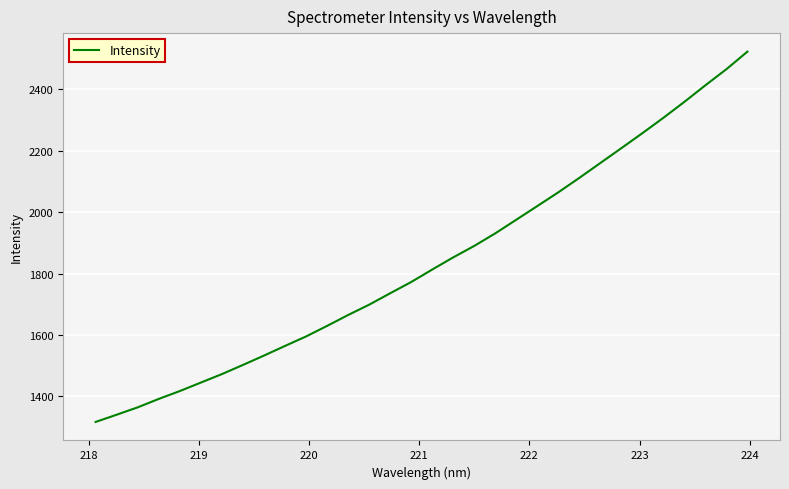

What is the difference between the maximum and minimum values?

1205.4